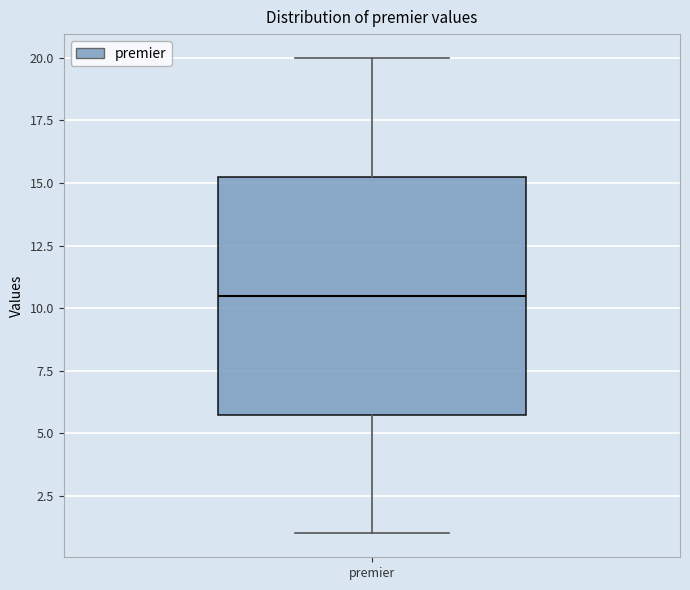

Transcribe this box plot: give where the median line is, the range the box spans, and where the two whiskers end, as read against the y-axis. The values are not printed on the chart, so give them approximately, as read against the axis.

median 10.5, box 6.0 to 15.5, whiskers 1.0 to 20.0